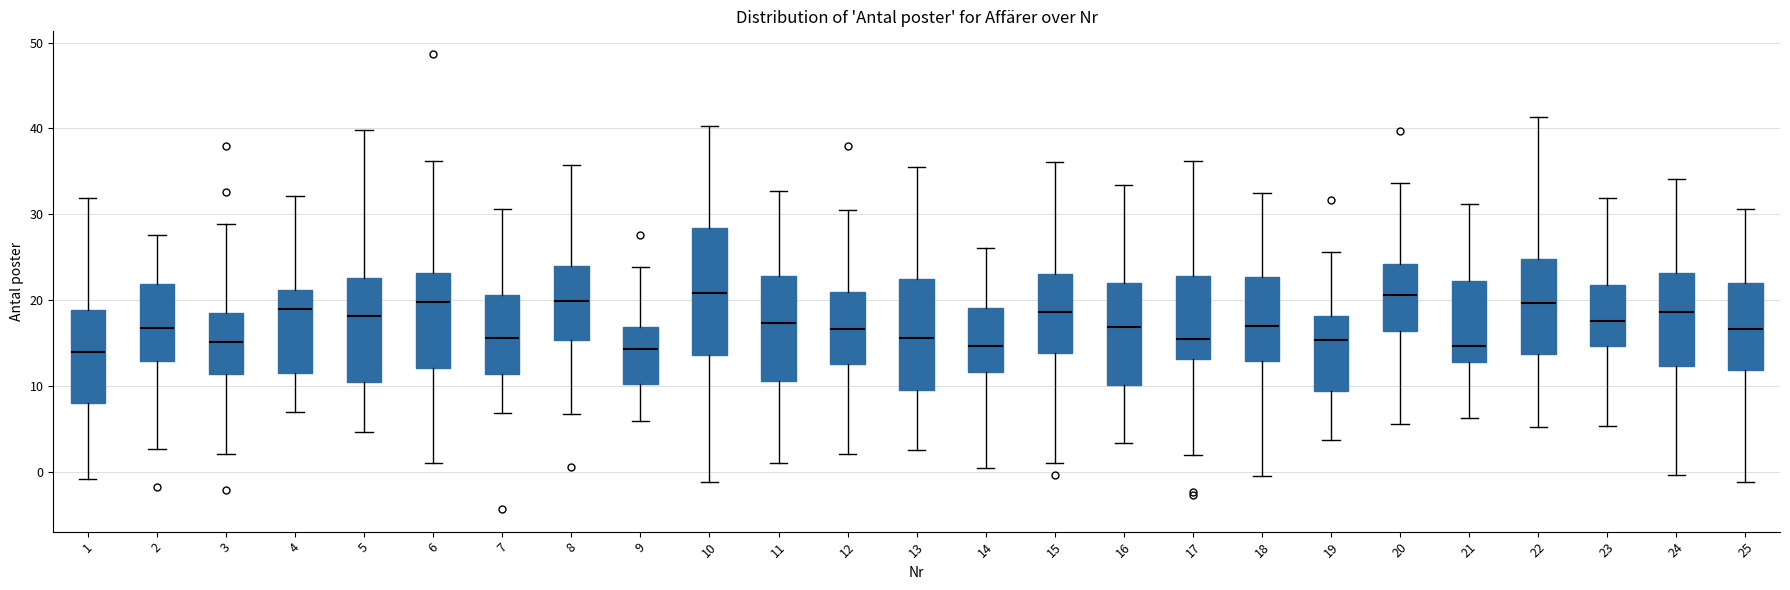

Where does the lower whisker of the box at x = 5 end on the y-axis? The values are not printed on the chart, so give them approximately, as read against the axis.

5